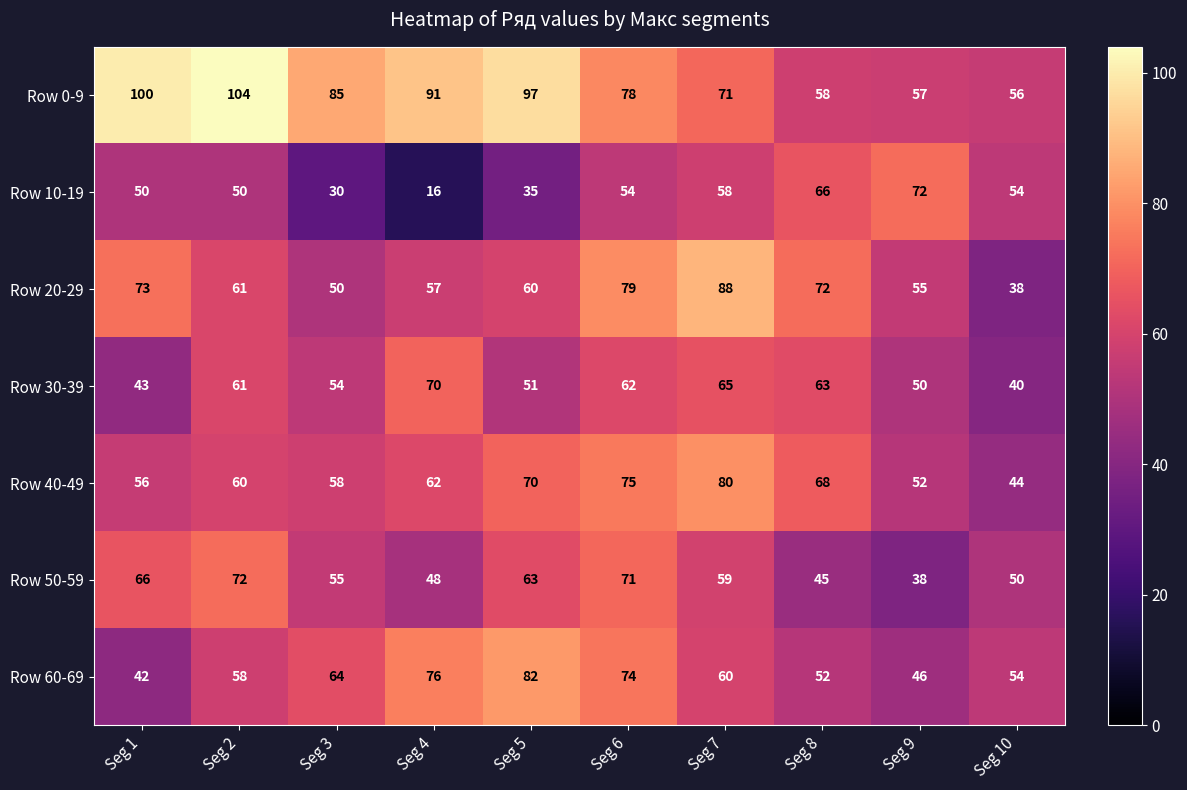

How many data points does each series have?

10